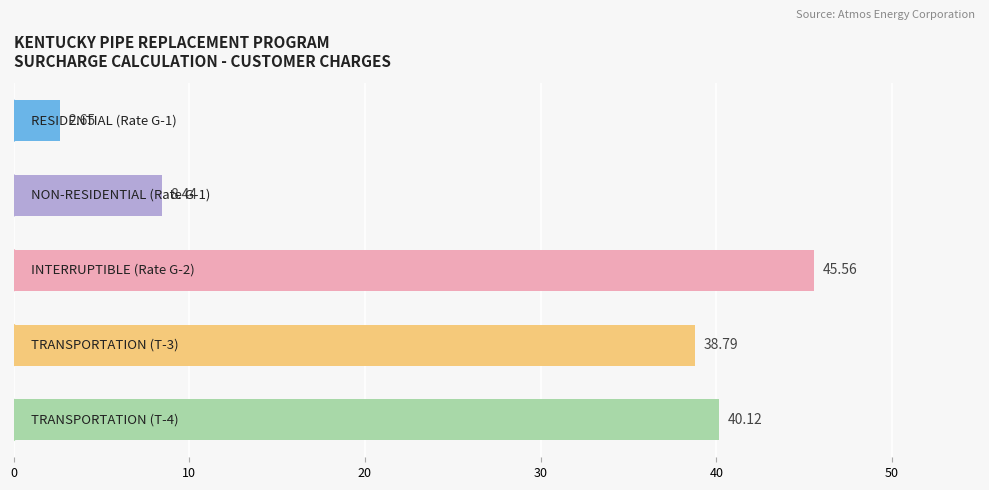

What is the difference between the maximum and minimum values?

42.9